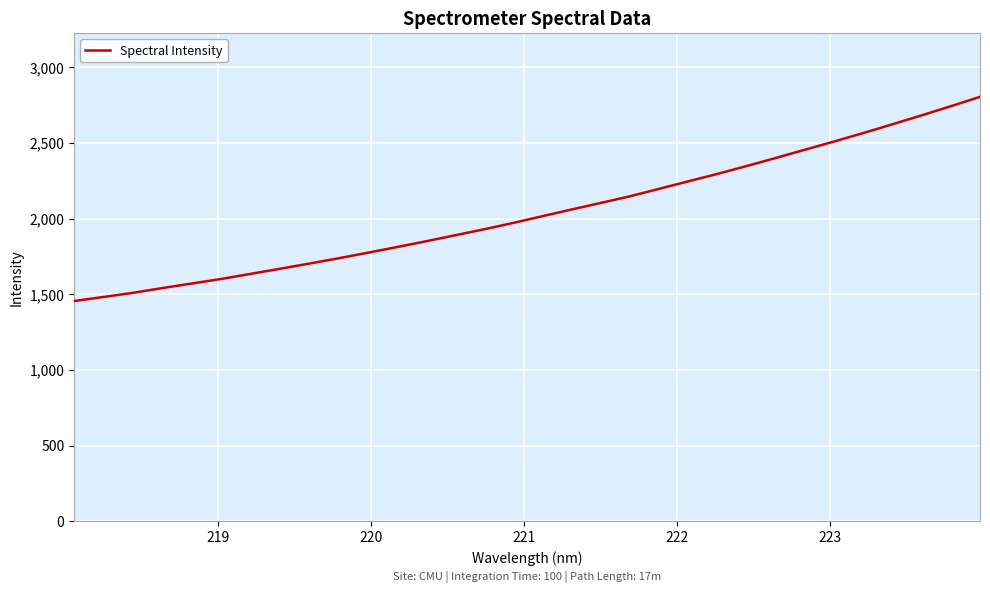

What is the smallest value displayed?

1455.8